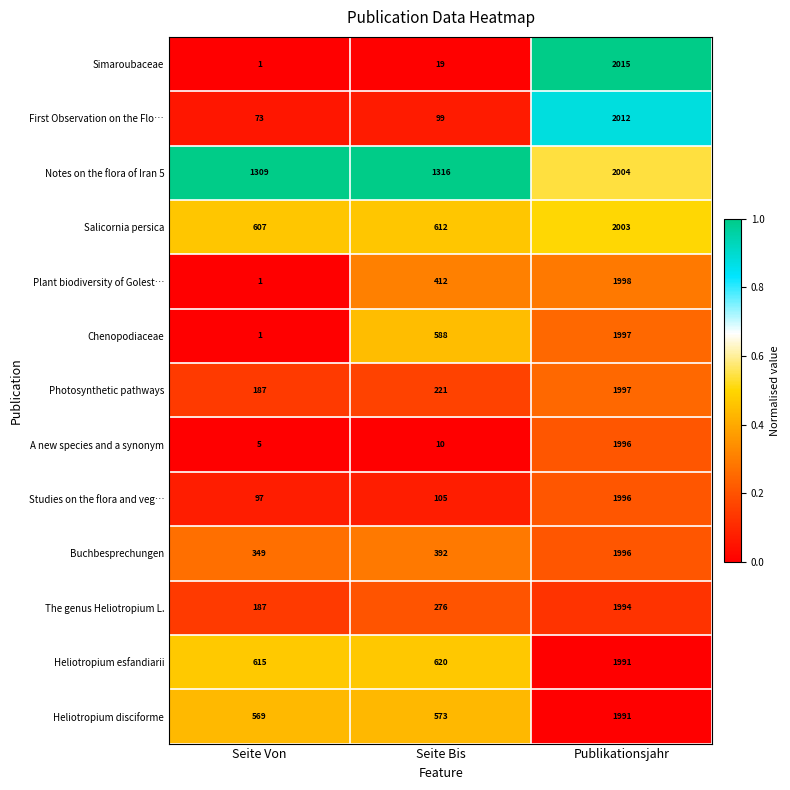

Is it true that Photosynthetic pathways equals 299 at Seite Bis?

False